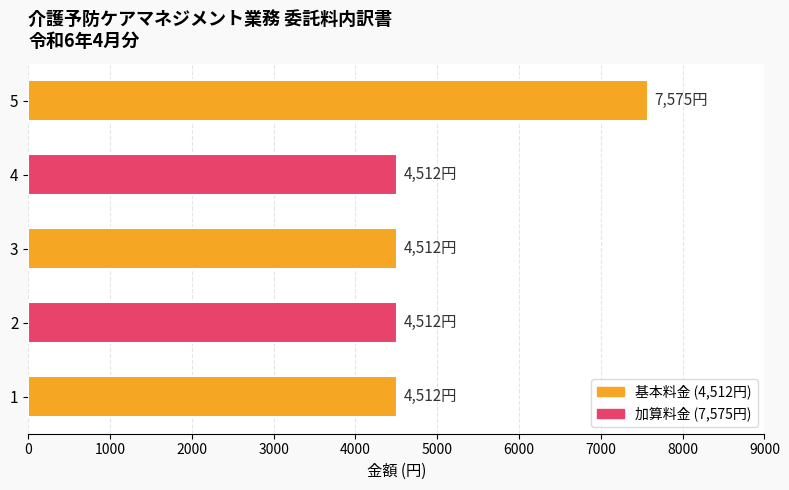

Which has a higher value, 1 or 5?

5